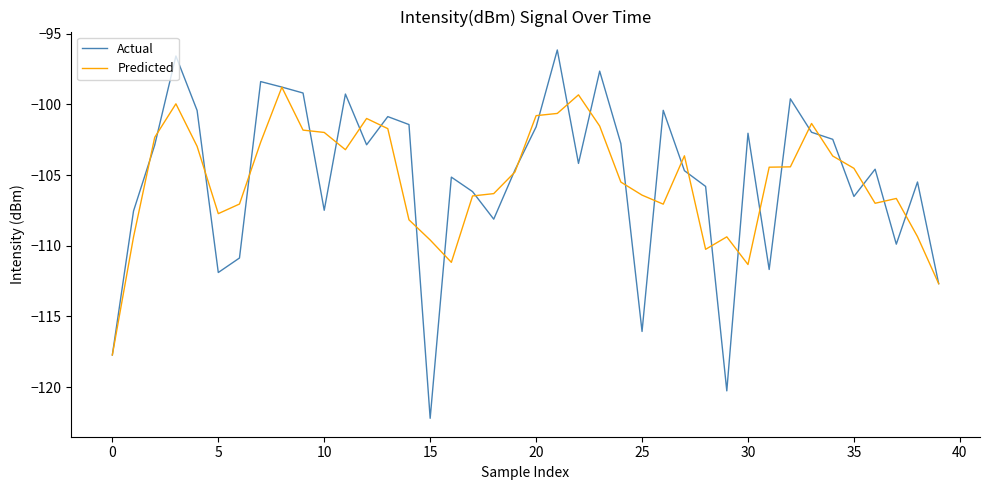

Rank the series by their maximum value, from lowest to highest.

Predicted, Actual